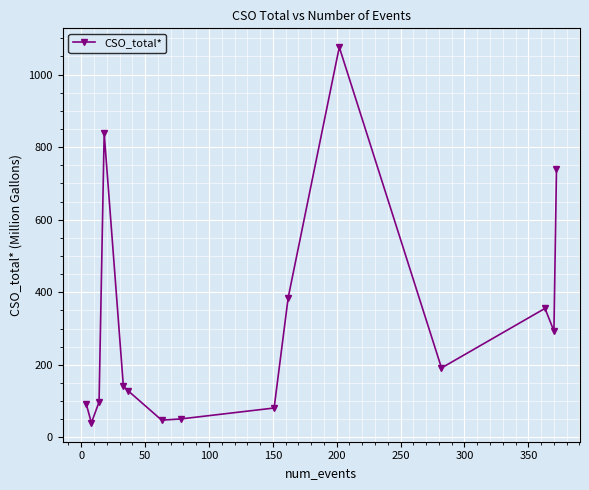

What is the difference between the maximum and minimum values?

1035.6